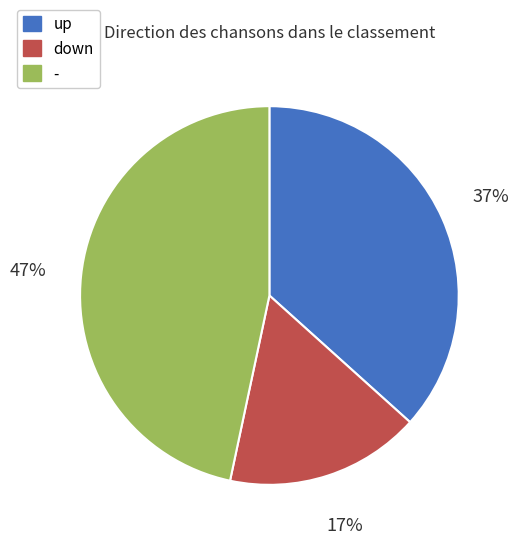

Combined, do - and up account for over 50%?

Yes